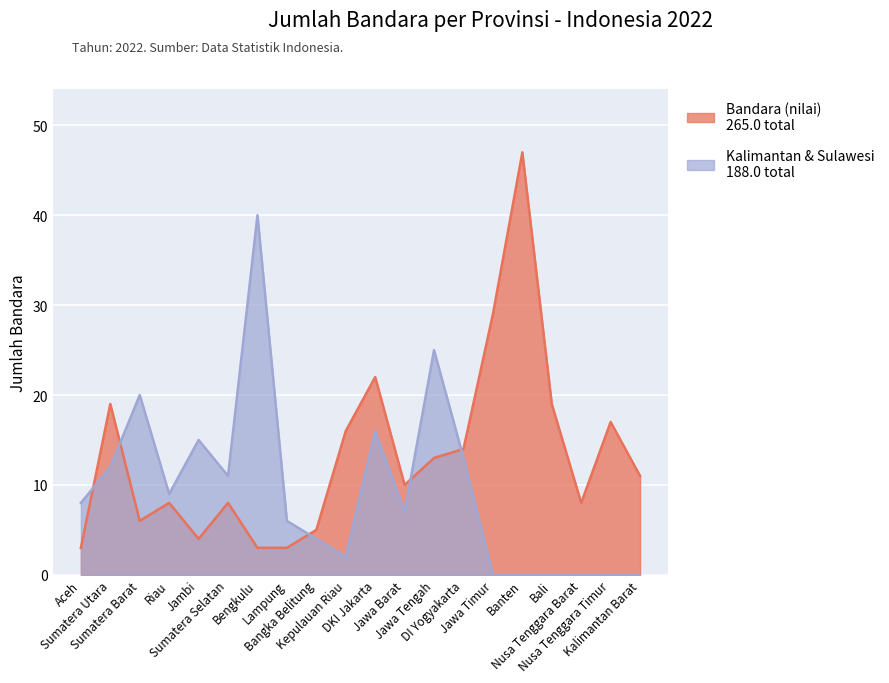

What is the difference between the Bandara (nilai) values at Banten and Aceh?

44